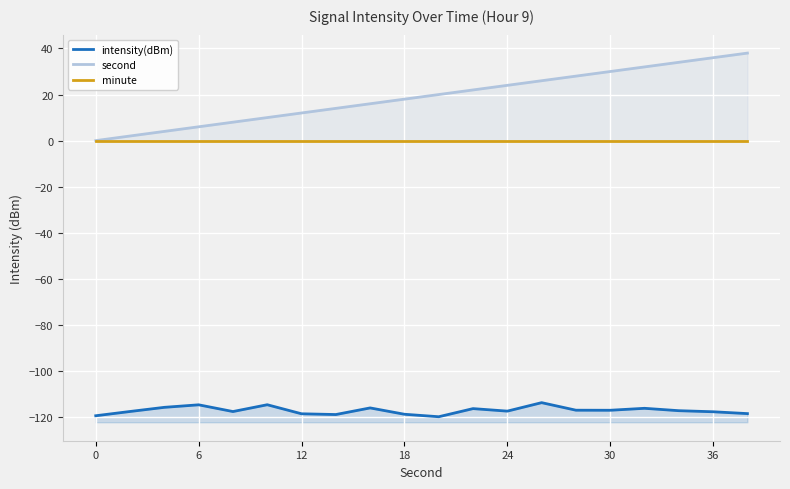

List the series in order of their peak value, lowest first.

intensity(dBm), minute, second